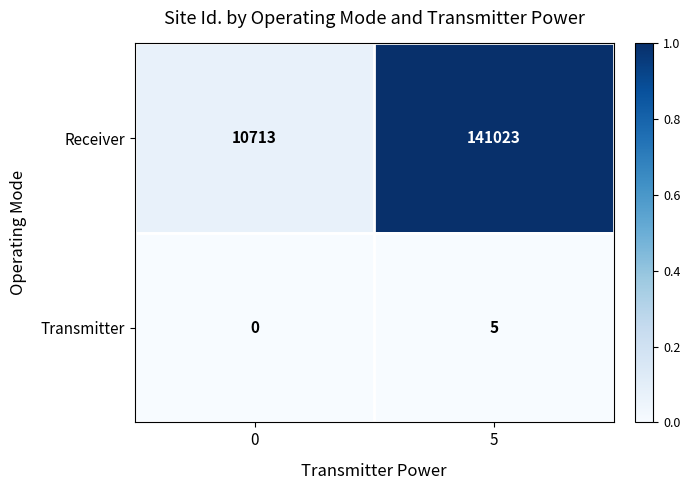

At which category is the sum across all series the highest?

5